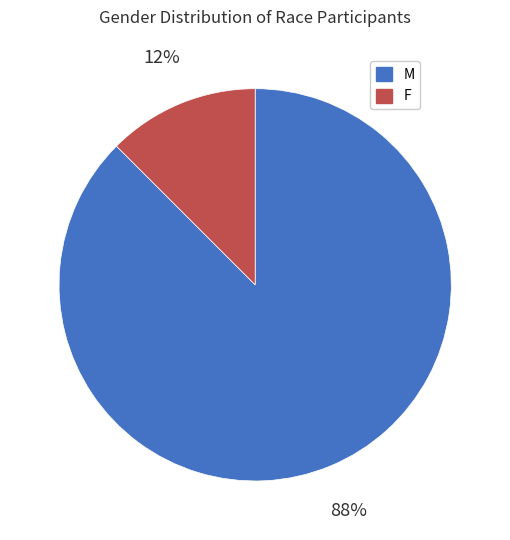

To the nearest percent, what is the average slice percentage?

50%